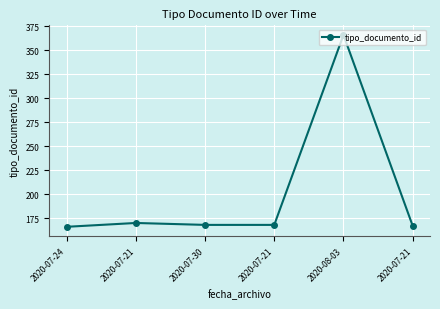

How many categories are shown in the chart?

6